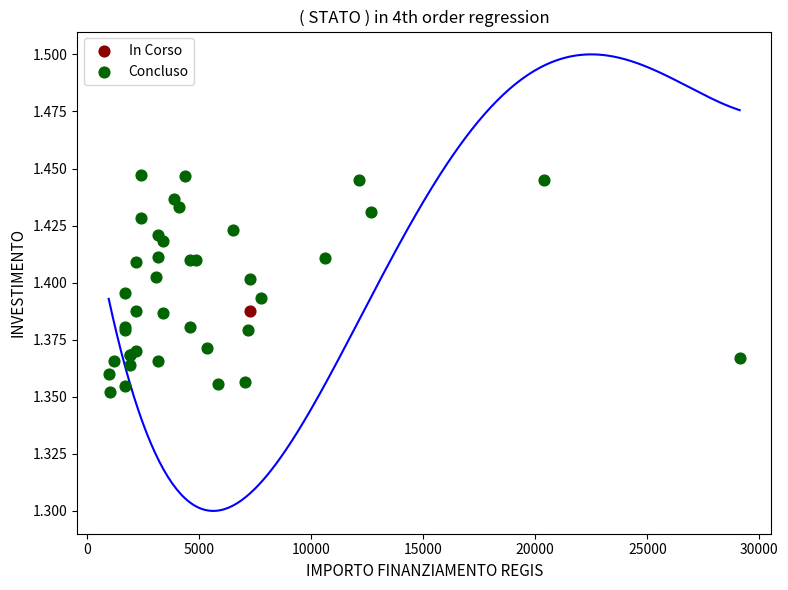

What are all the series names shown in the legend?

In Corso, Concluso